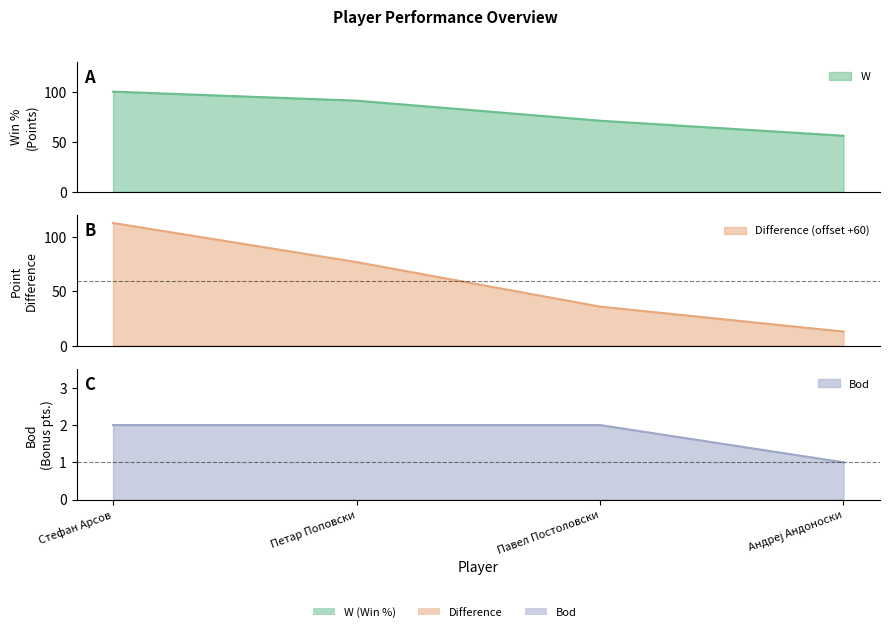

Reading left to right, transcribe all the data shown in this chart.

W: 100	91	71	56
Difference: 113	77	36	13
Bod: 2	2	2	1